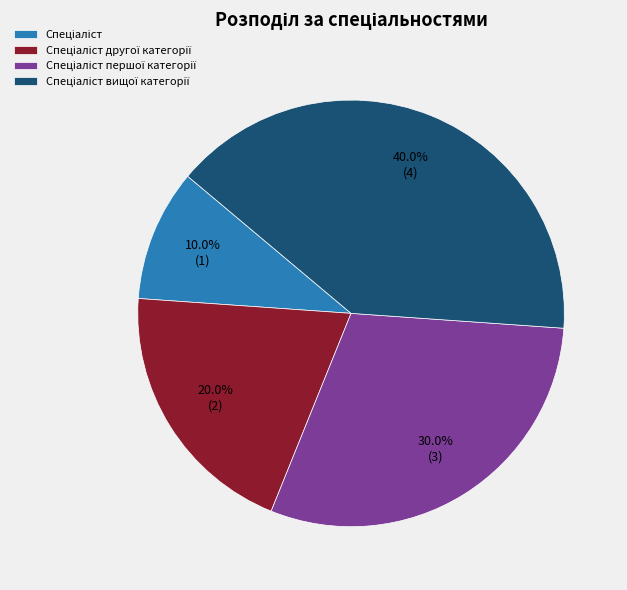

How many slices are in this pie chart?

4